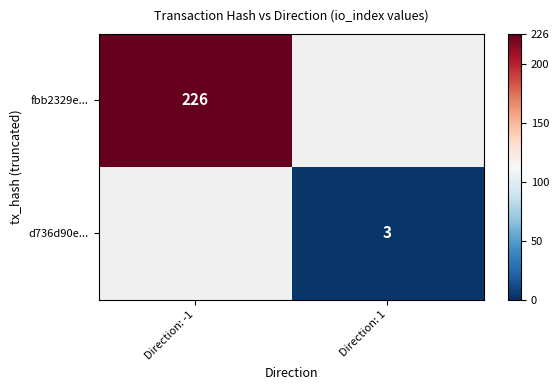

Is it true that d736d90e... equals 3 at Direction: 1?

True